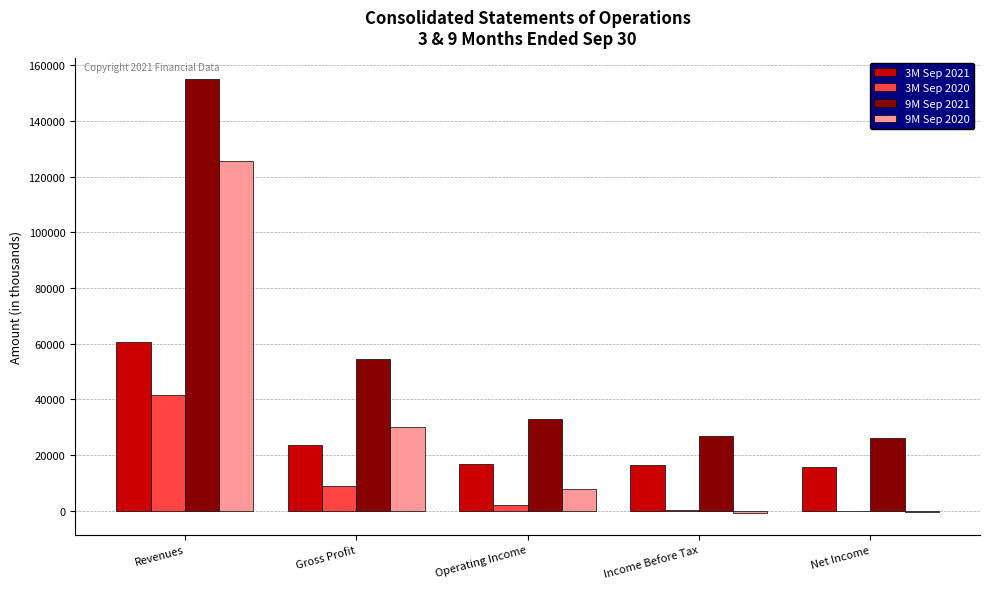

What is the sum of the 9M Sep 2021 values at Operating Income and Income Before Tax?

59864